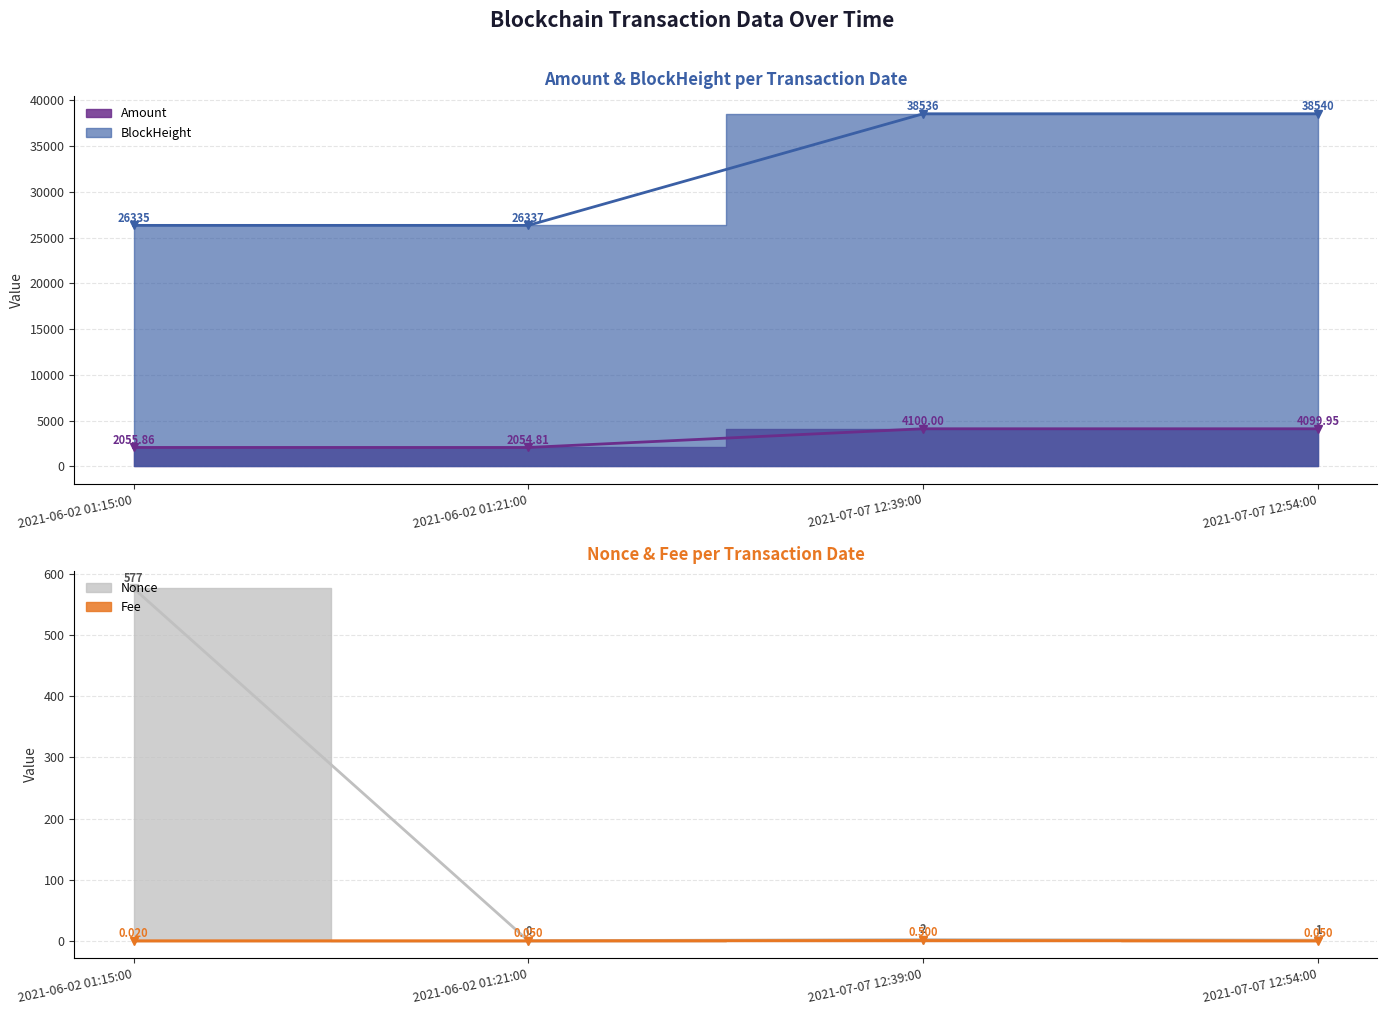

In Nonce, how many points are higher than both neighbors (excluding endpoints)?

1